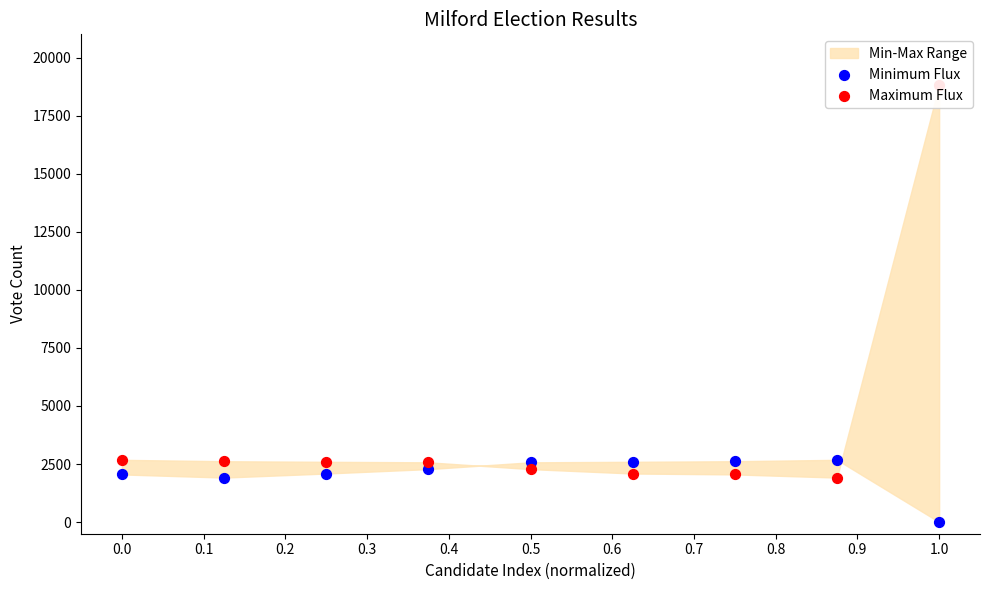

At how many categories does at least one series exceed 7264?

1